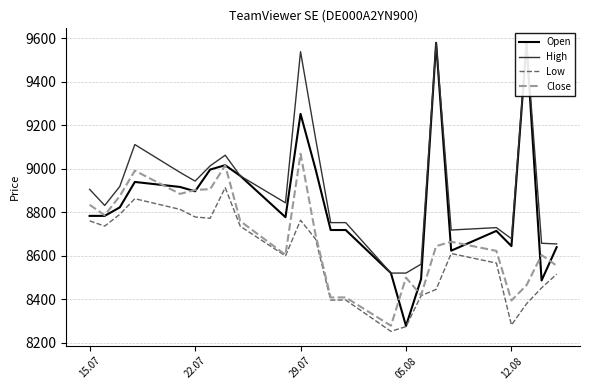

What is the lowest value of the Low series?

8253